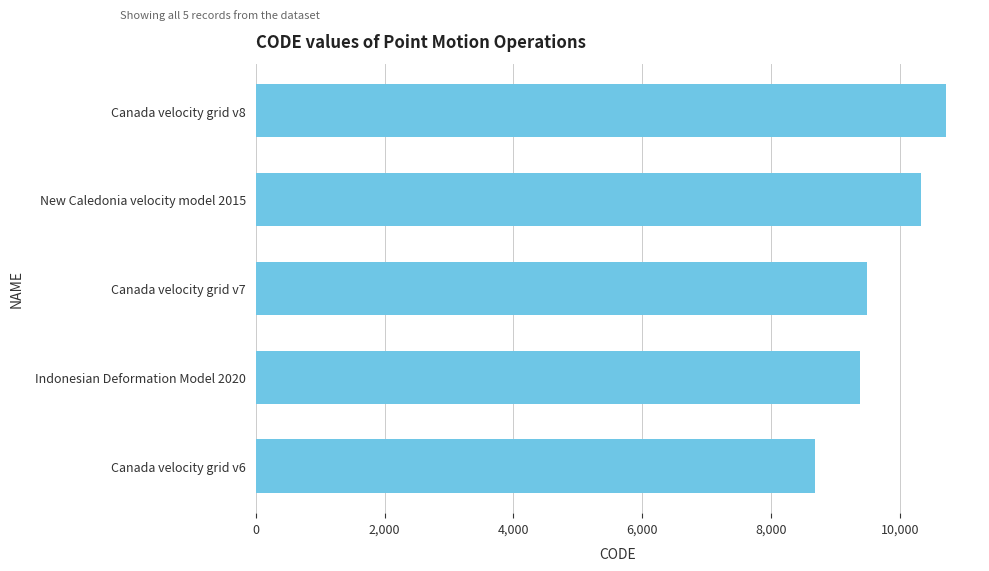

The value at Canada velocity grid v6 is 2917. True or false?

False